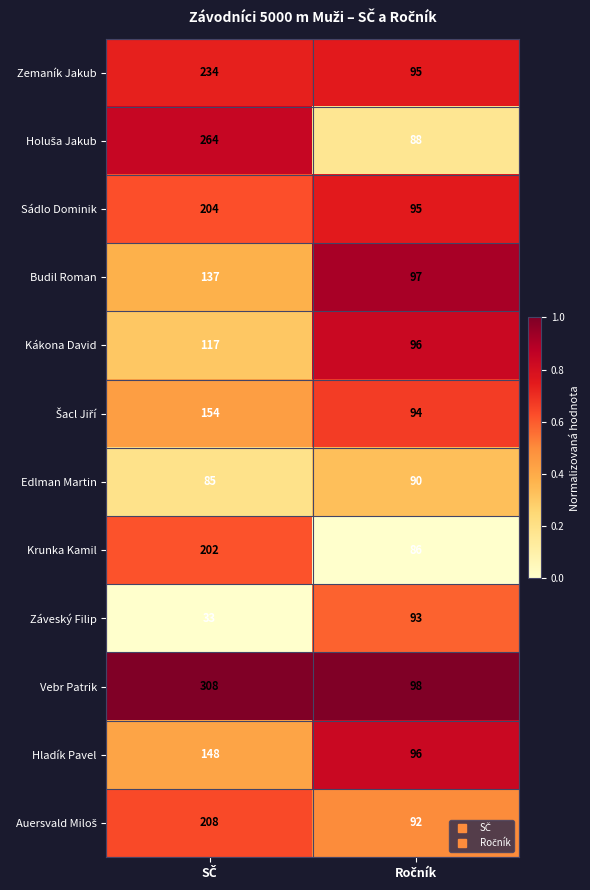

What is the average value of the Edlman Martin series?

88